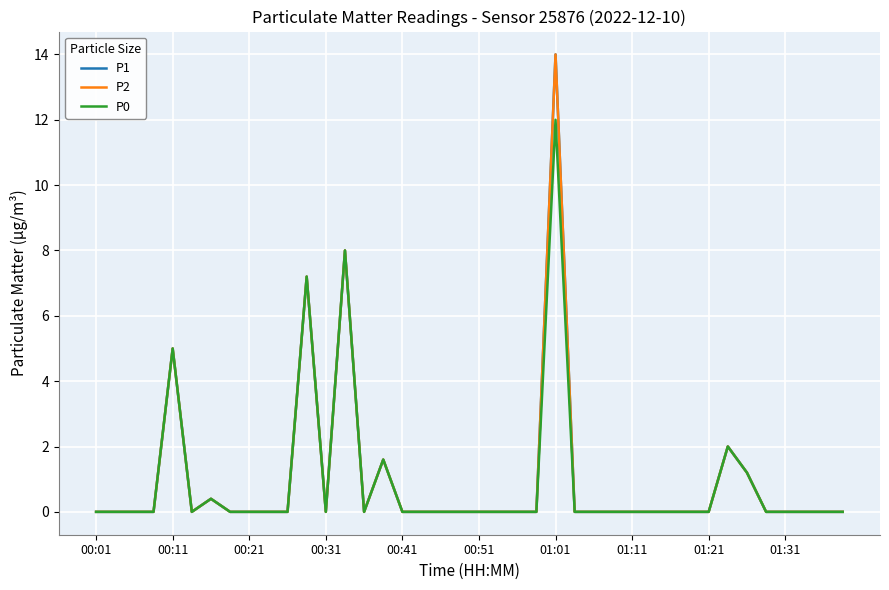

Does the chart have visible grid lines?

Yes